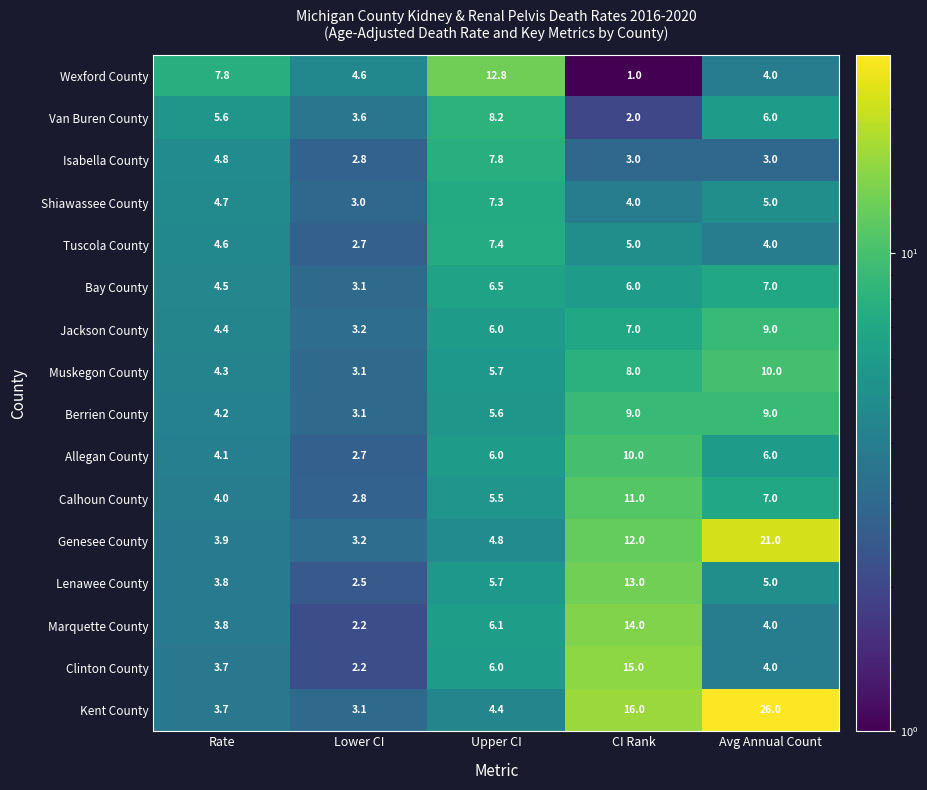

True or false: Calhoun County has a value of 2.8 at Lower CI.

True